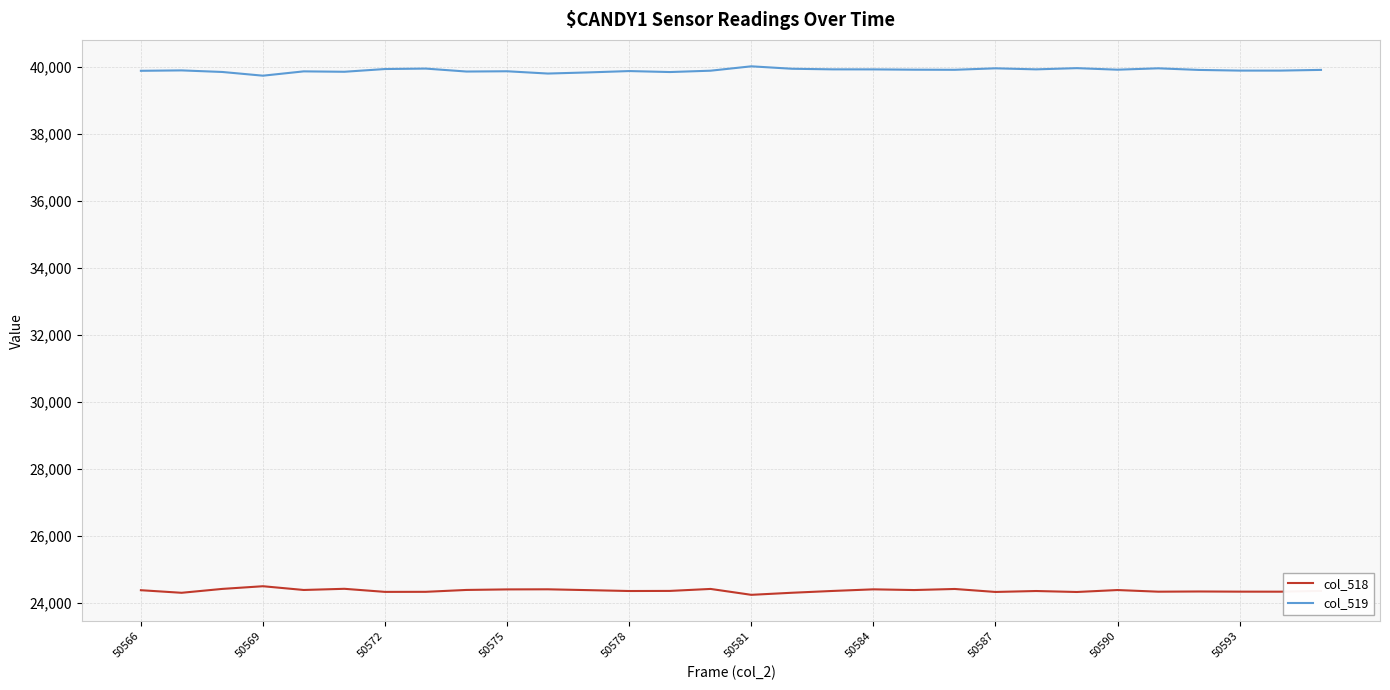

At how many categories does at least one series exceed 35621?

30